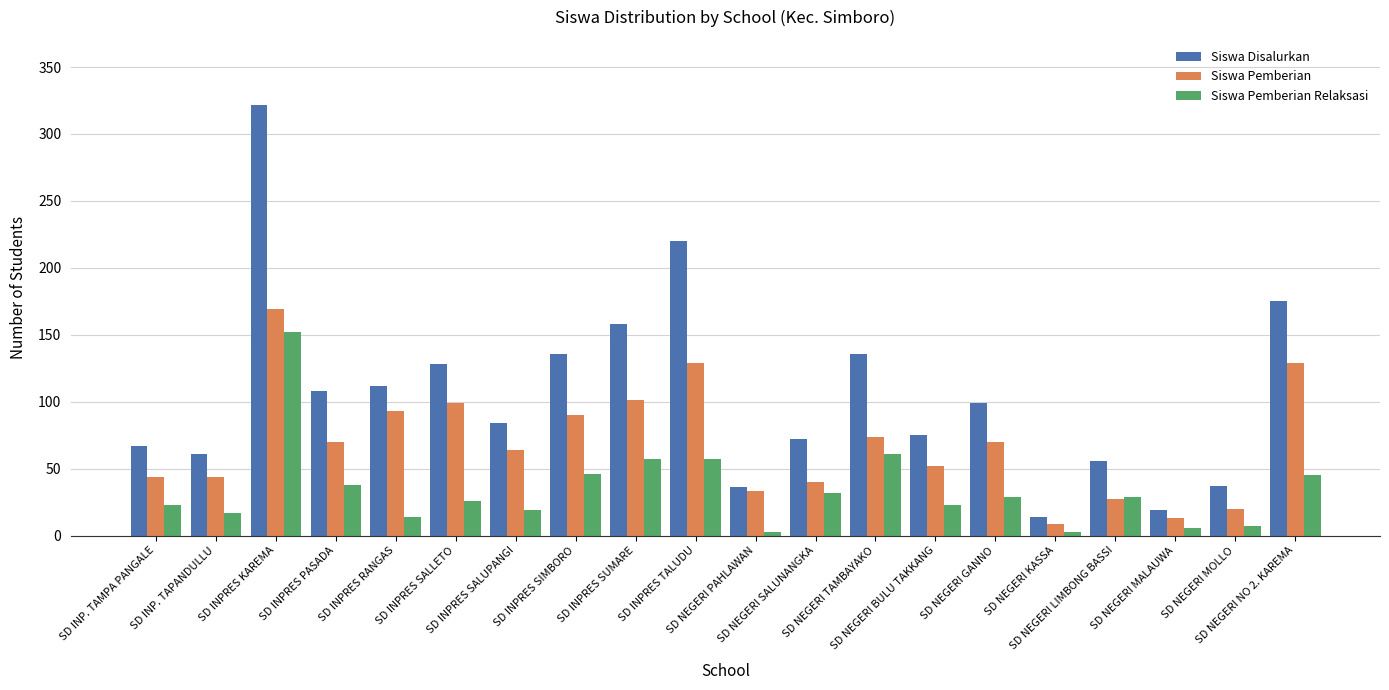

What is the minimum value for Siswa Pemberian?

9